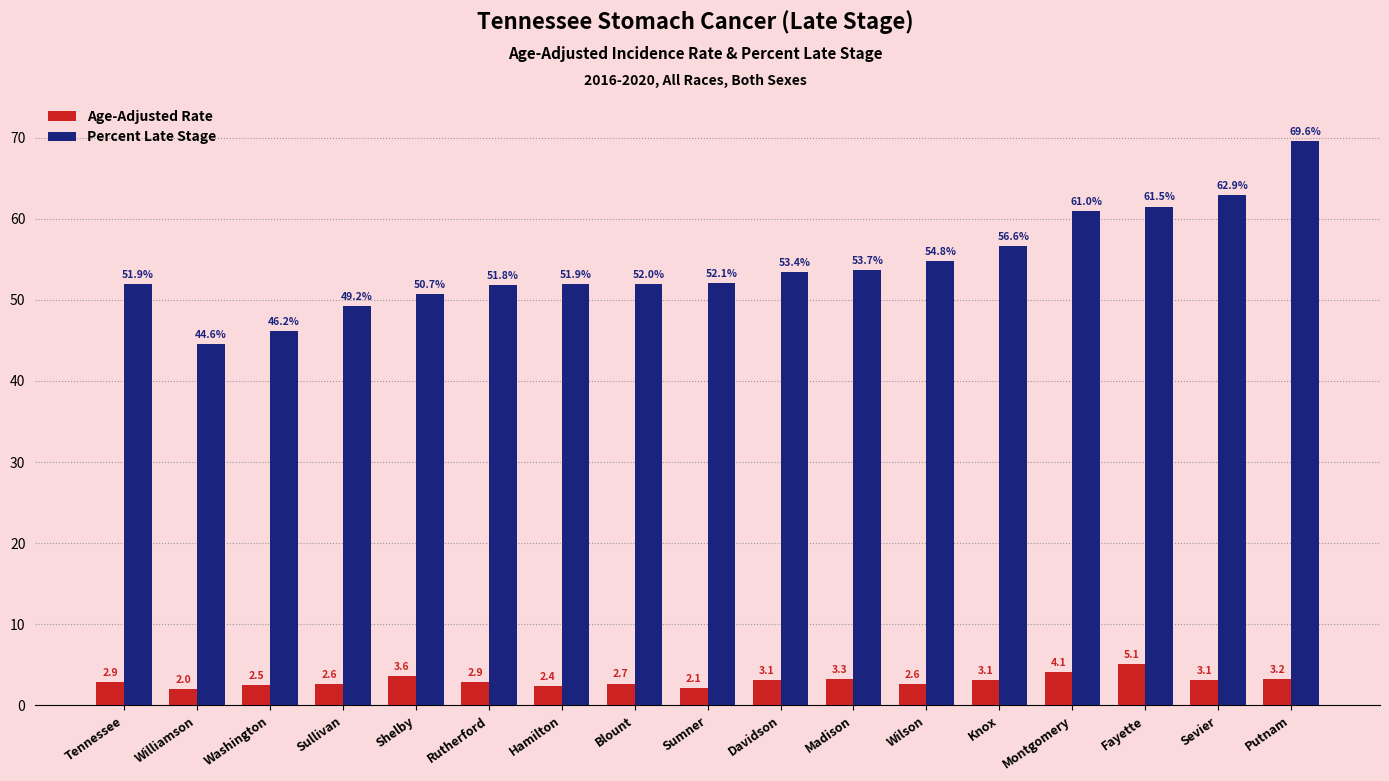

What is the difference between the highest and lowest values at Wilson?

52.2